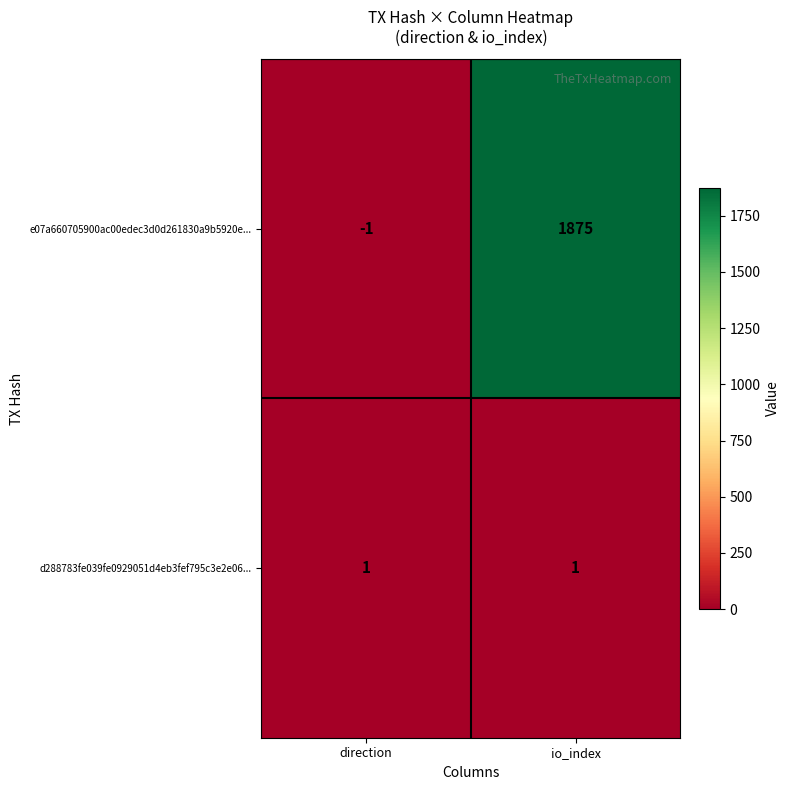

Rank the series by their maximum value, from lowest to highest.

d288783fe039fe0929051d4eb3fef795c3e2e06..., e07a660705900ac00edec3d0d261830a9b5920e...